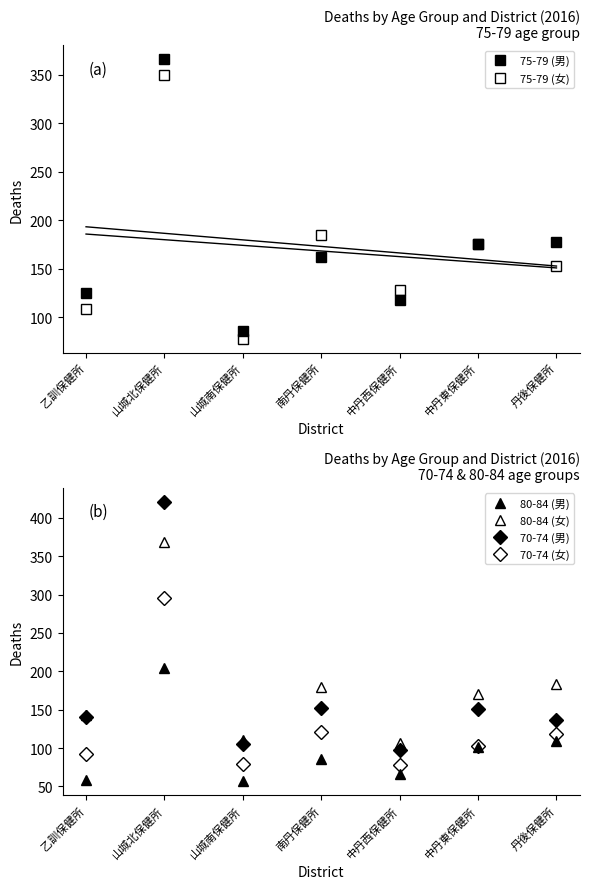

Is it true that 80-84 (男) equals 204 at 山城北保健所?

True